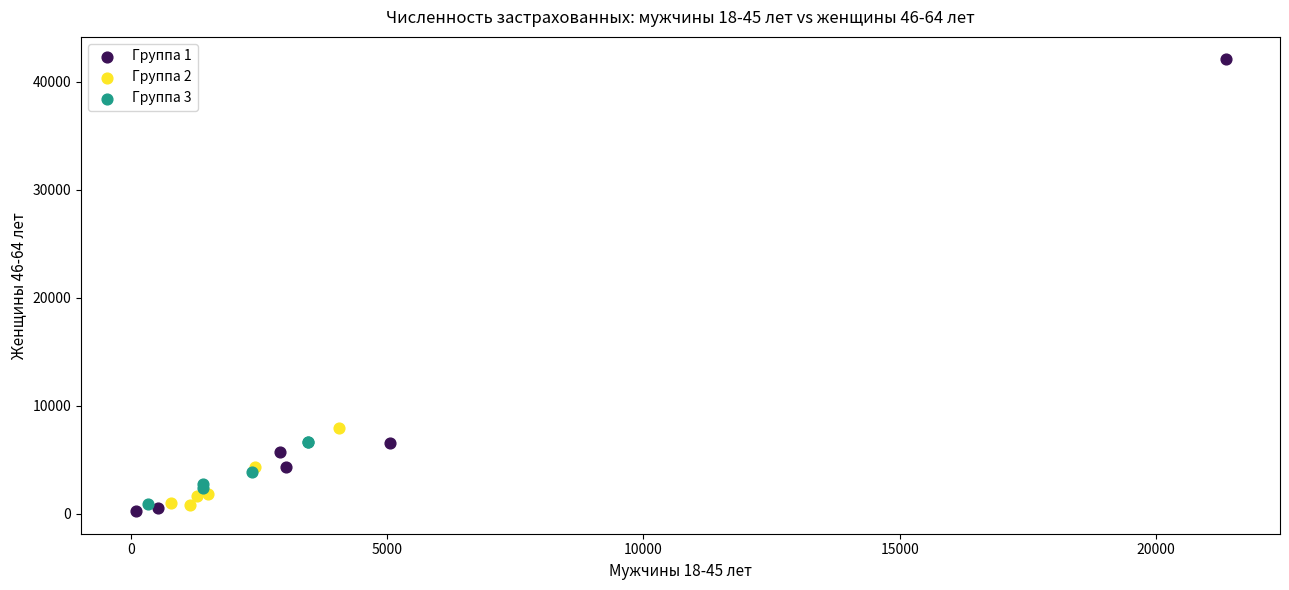

Which series has the widest spread of Y values?

Группа 1